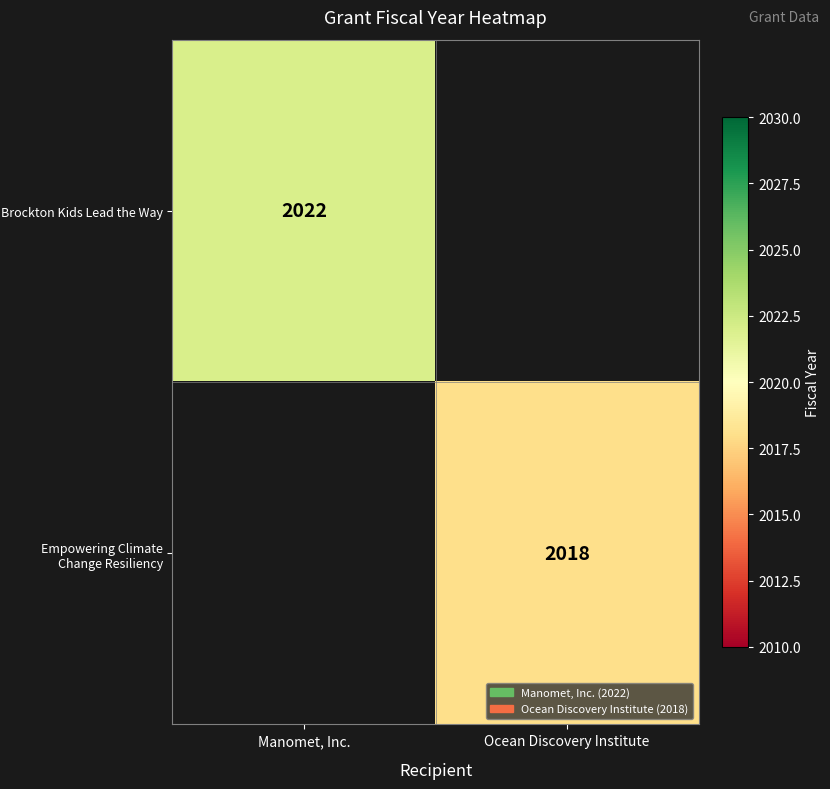

The value of Brockton Kids Lead the Way at Manomet, Inc. is 2022. True or false?

True